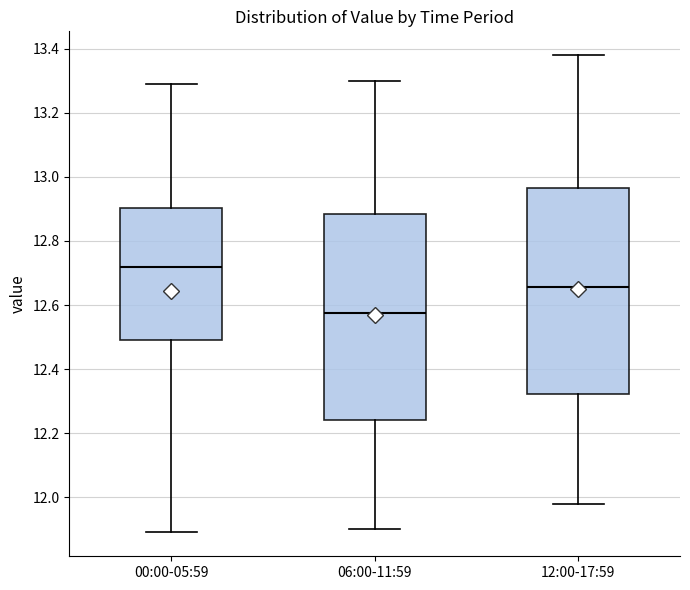

Reading left to right, read every box against the y-axis: the position of its median line, the range the box covers, and the ends of its whiskers. The values are not printed on the chart, so give them approximately, as read against the axis.

00:00-05:59: median 12.72, box 12.50 to 12.90, whiskers 11.90 to 13.30
06:00-11:59: median 12.58, box 12.24 to 12.88, whiskers 11.90 to 13.30
12:00-17:59: median 12.66, box 12.32 to 12.96, whiskers 11.98 to 13.38